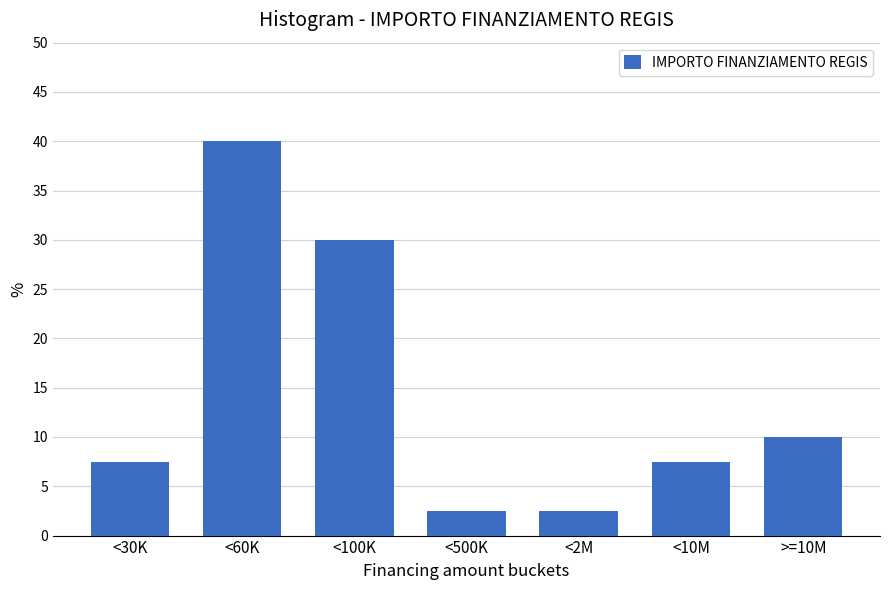

Reading left to right, what are all the values shown in this chart?

7.5	40.0	30.0	2.5	2.5	7.5	10.0